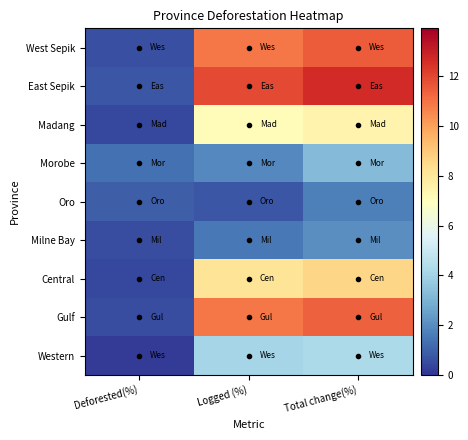

What is the smallest value displayed?

0.1